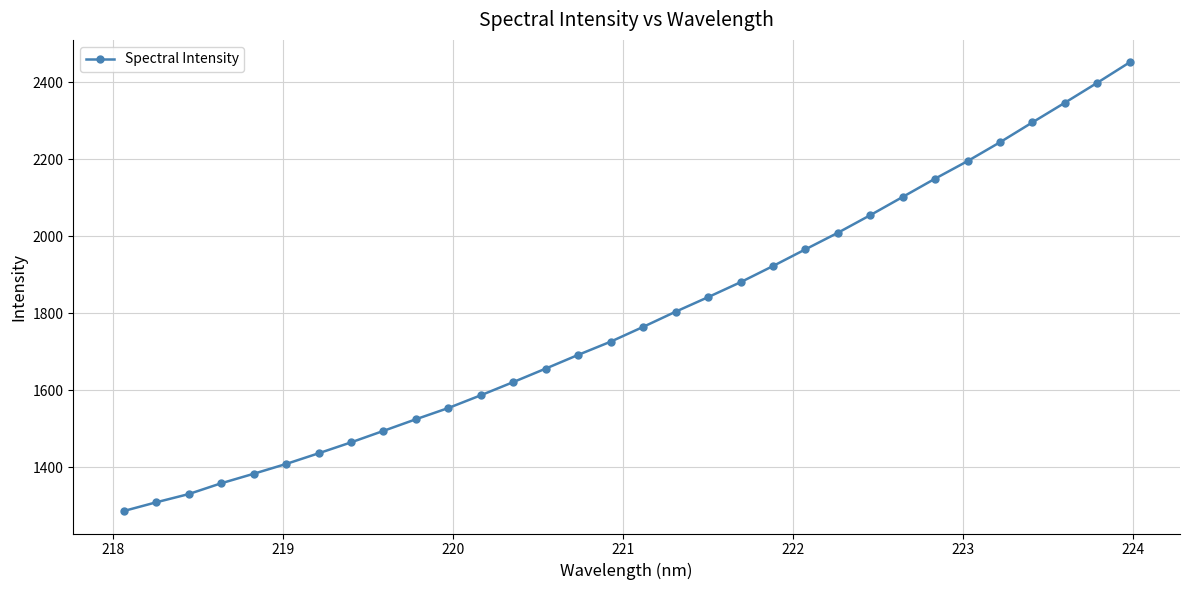

What is the value of the 2nd point from the left?

1308.8